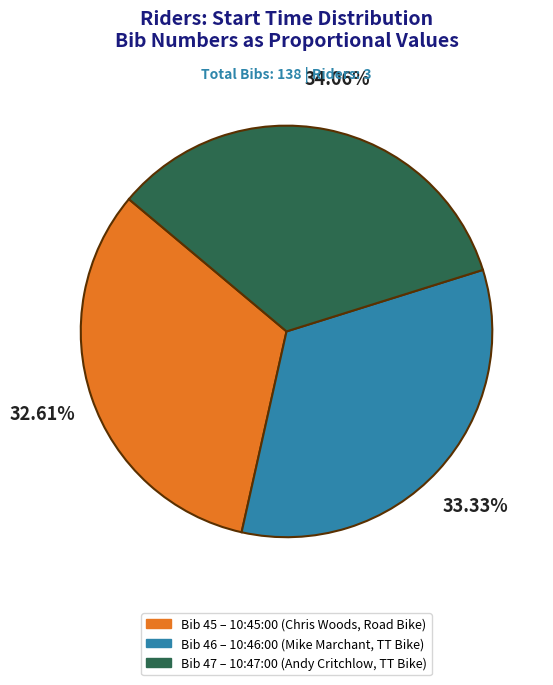

Between 32.61% and 33.33%, which is larger?

33.33%